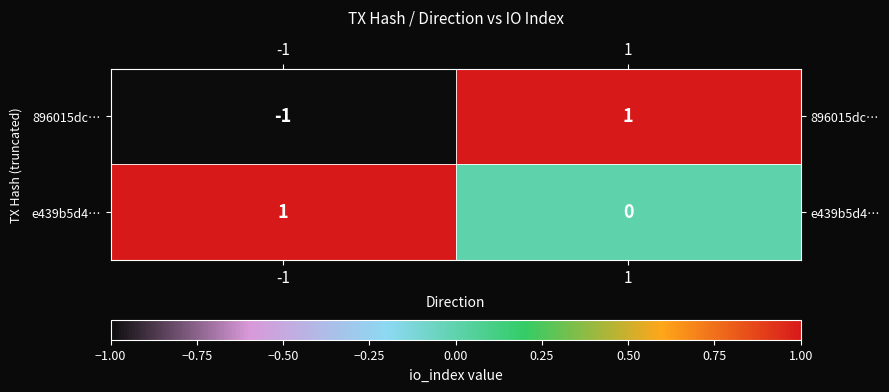

Count the number of data series in this chart.

2